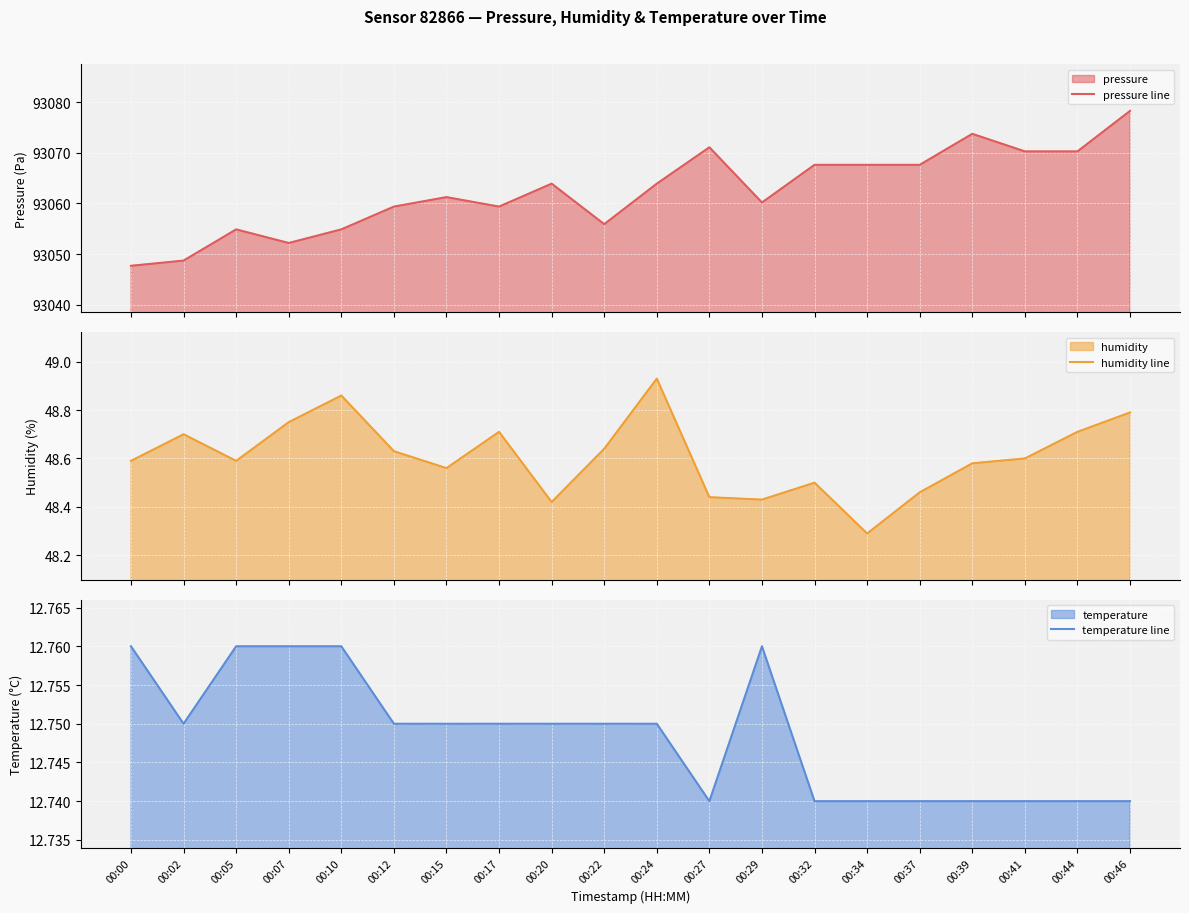

Which category has the highest value in the temperature line series?

00:00